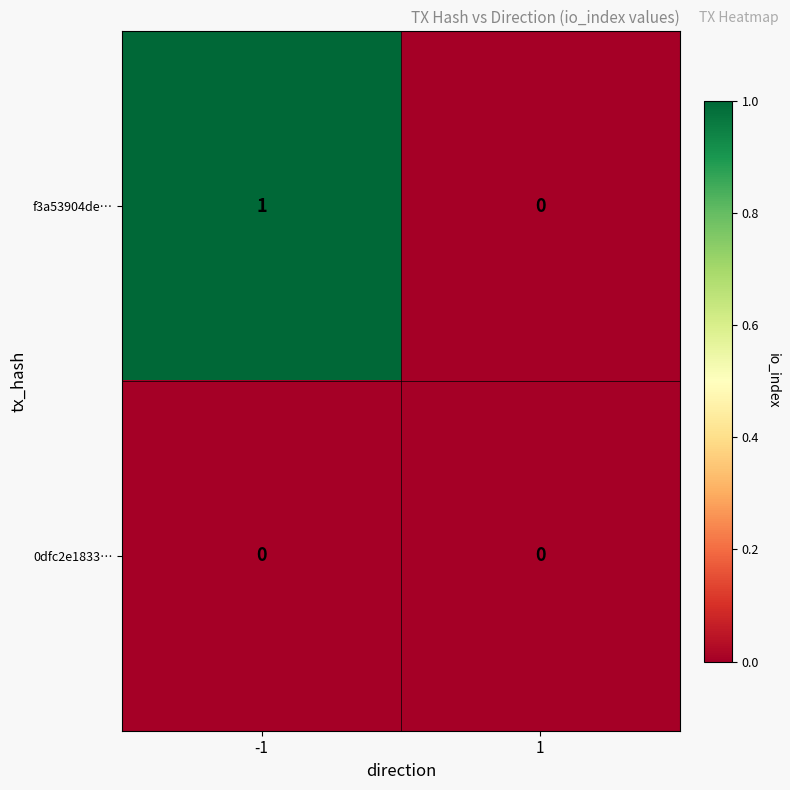

Is the value of f3a53904de… at -1 greater than the value of 0dfc2e1833… at 1?

Yes